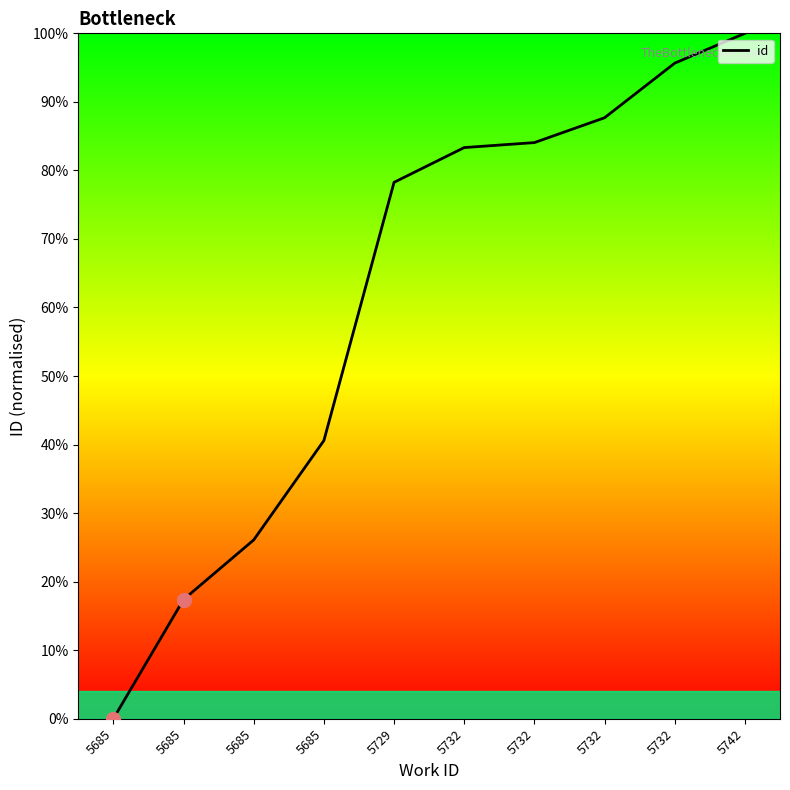

Does the chart display data point markers on the line(s)?

No